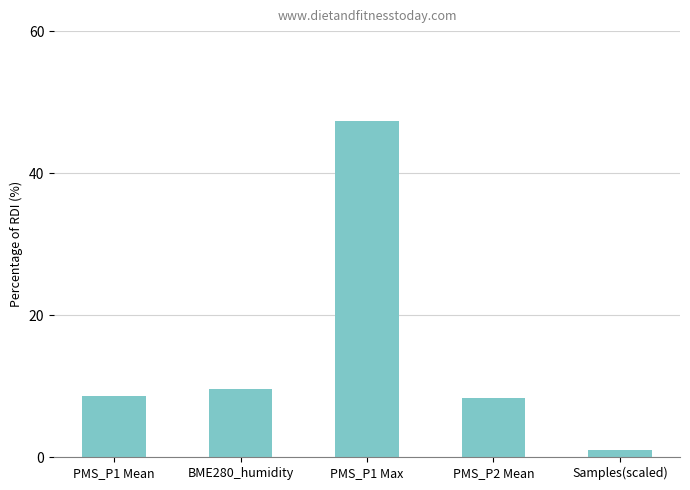

Is it true that the value at PMS_P1 Max is 47.3?

True